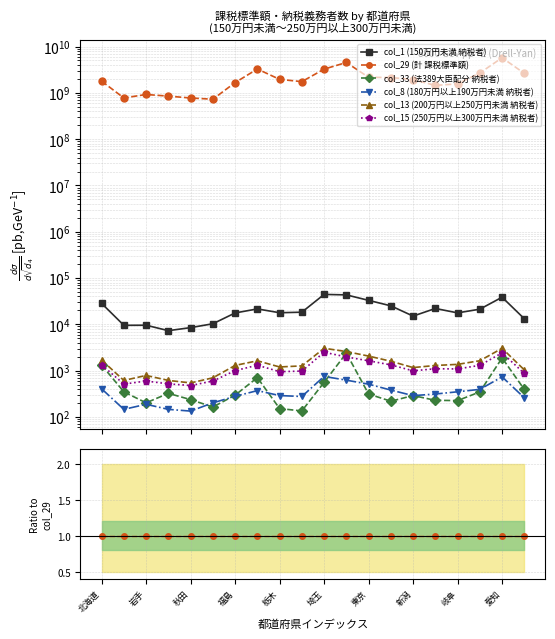

Reading right to left, list all the values displayed in this chart.

col_1 (150万円未満 納税者): 0.0	0.0	0.0	0.0	0.0	0.0	0.0	0.0	0.0	0.0	0.0	0.0	0.0	0.0	0.0	0.0	0.0	0.0	0.0	0.0
col_29 (計 課税標準額): 1.0	1.0	1.0	1.0	1.0	1.0	1.0	1.0	1.0	1.0	1.0	1.0	1.0	1.0	1.0	1.0	1.0	1.0	1.0	1.0
col_33 (法389大臣配分 納税者): 0.0	0.0	0.0	0.0	0.0	0.0	0.0	0.0	0.0	0.0	0.0	0.0	0.0	0.0	0.0	0.0	0.0	0.0	0.0	0.0
col_8 (180万円以上190万円未満 納税者): 0.0	0.0	0.0	0.0	0.0	0.0	0.0	0.0	0.0	0.0	0.0	0.0	0.0	0.0	0.0	0.0	0.0	0.0	0.0	0.0
col_13 (200万円以上250万円未満 納税者): 0.0	0.0	0.0	0.0	0.0	0.0	0.0	0.0	0.0	0.0	0.0	0.0	0.0	0.0	0.0	0.0	0.0	0.0	0.0	0.0
col_15 (250万円以上300万円未満 納税者): 0.0	0.0	0.0	0.0	0.0	0.0	0.0	0.0	0.0	0.0	0.0	0.0	0.0	0.0	0.0	0.0	0.0	0.0	0.0	0.0